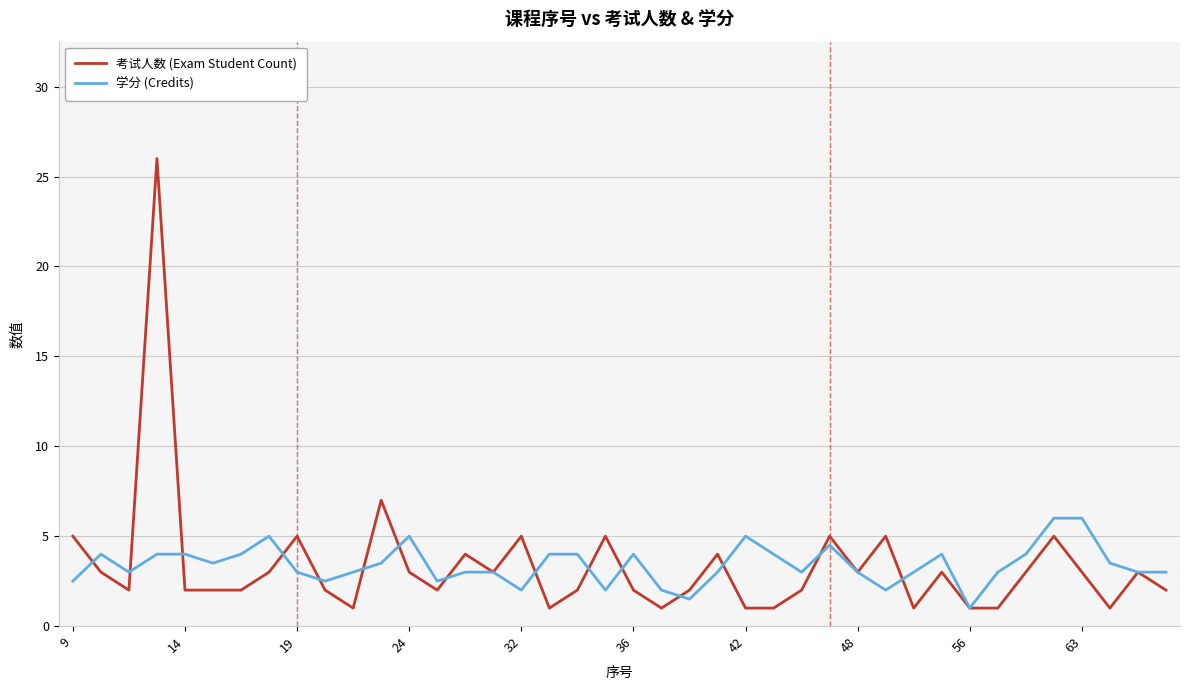

List the series in order of their peak value, highest first.

考试人数 (Exam Student Count), 学分 (Credits)